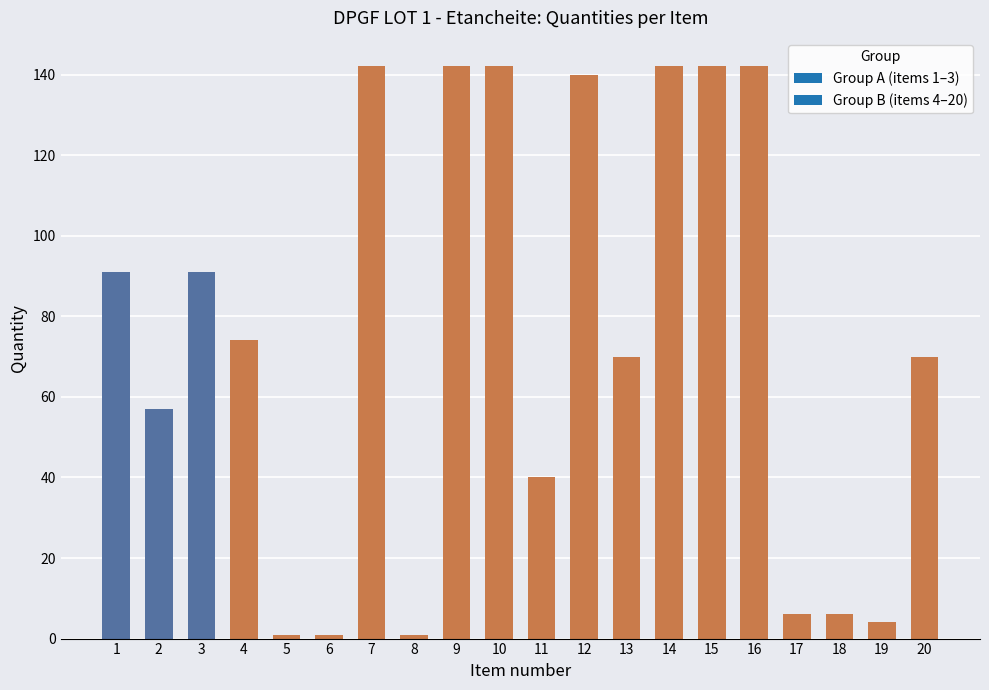

What is the value of the 9th bar from the left?

142